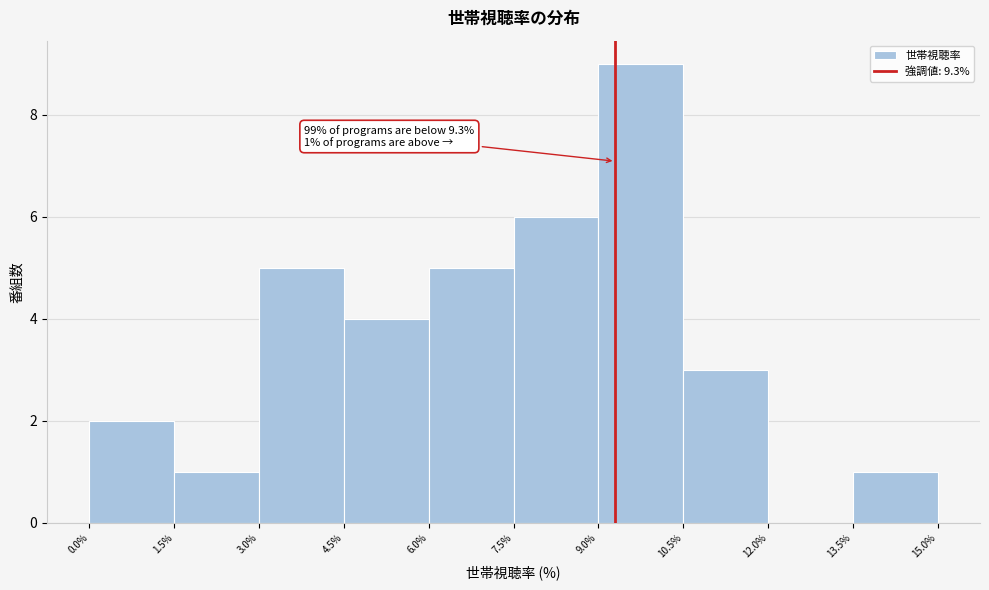

Which range on the x-axis has the tallest bar?

9.0% to 10.5%